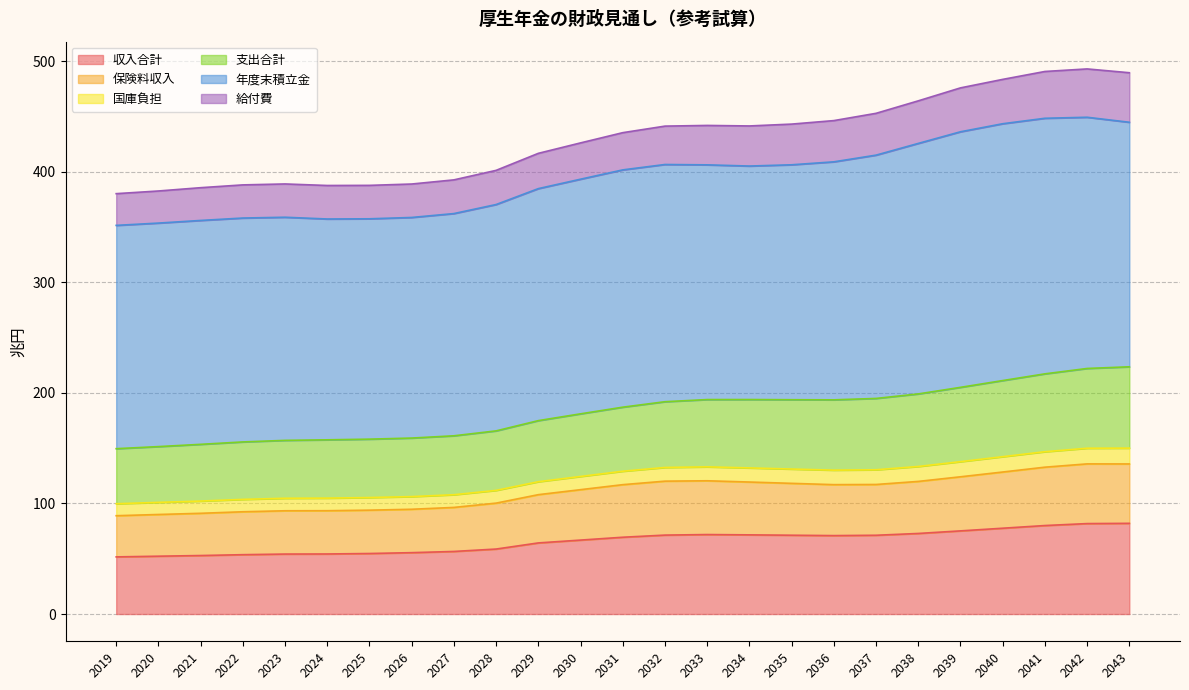

What is the total value across all series at 2038?

464.0